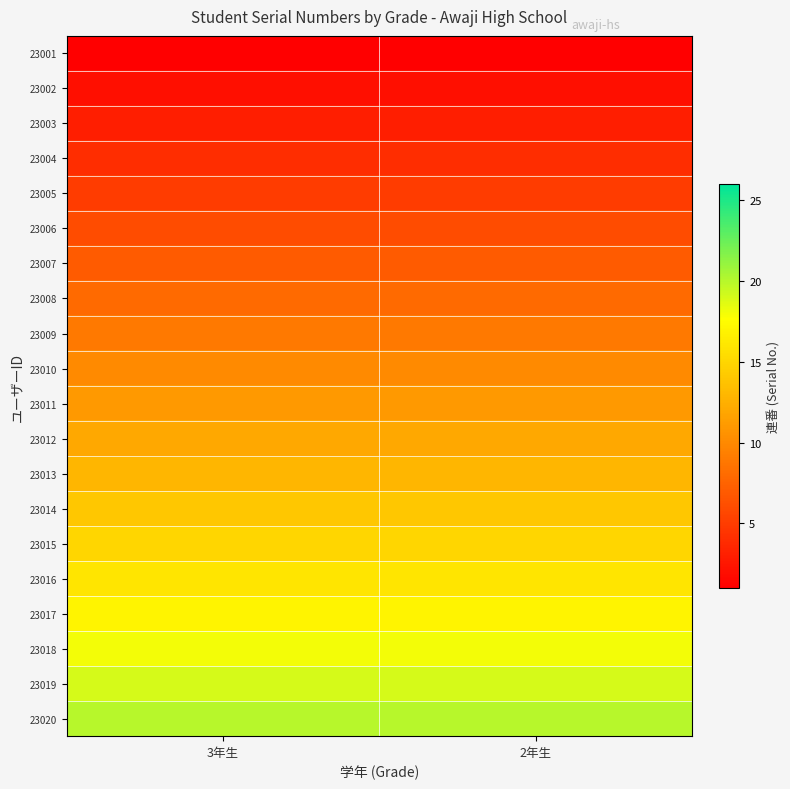

Which has a higher value, 3年生 or 2年生?

3年生